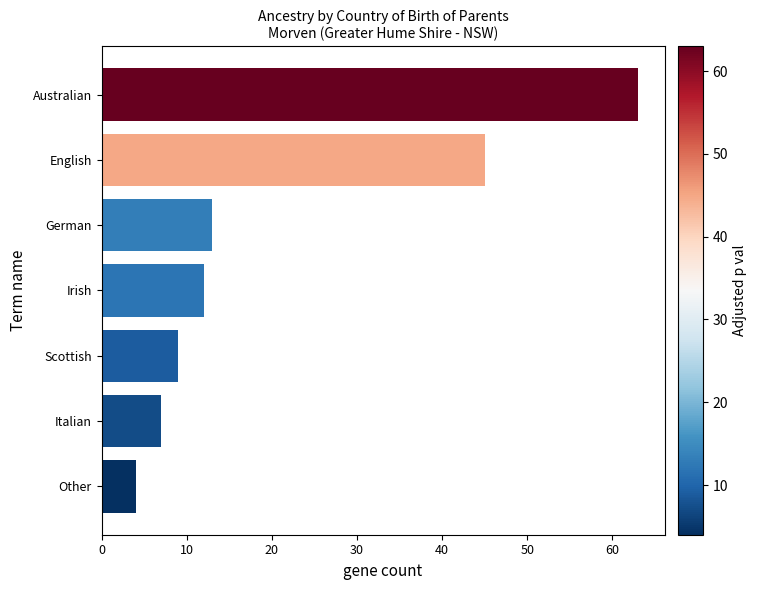

What is the average value?

22